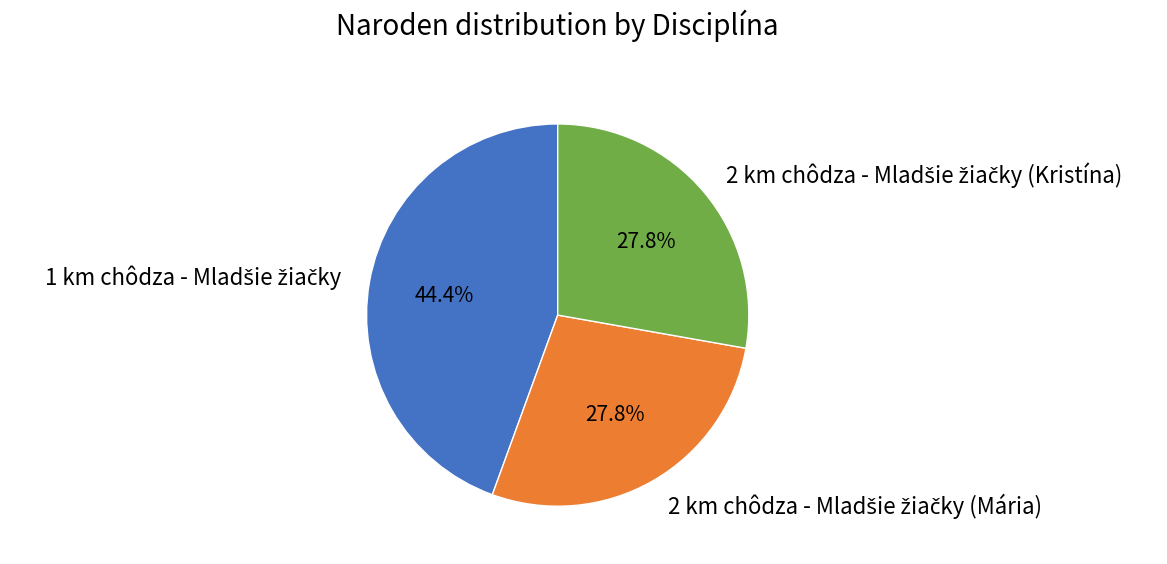

Is there any slice that represents more than half of the pie?

No